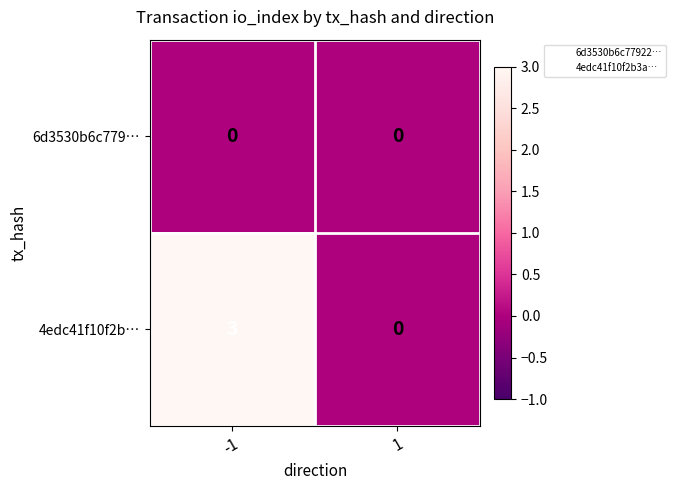

How many series are shown in this chart?

2